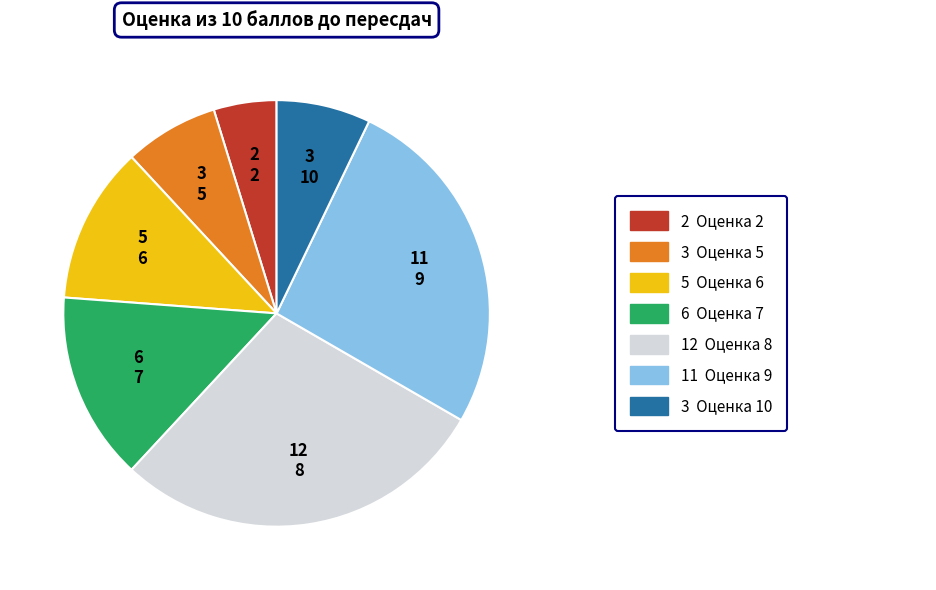

What is the largest slice in the pie chart?

8